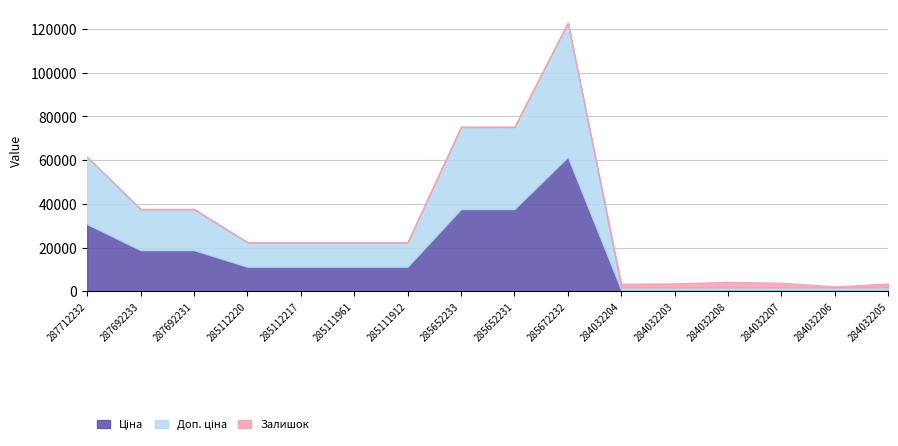

Between which two adjacent categories do Залишок and Ціна first intersect?

285672232 and 284032204